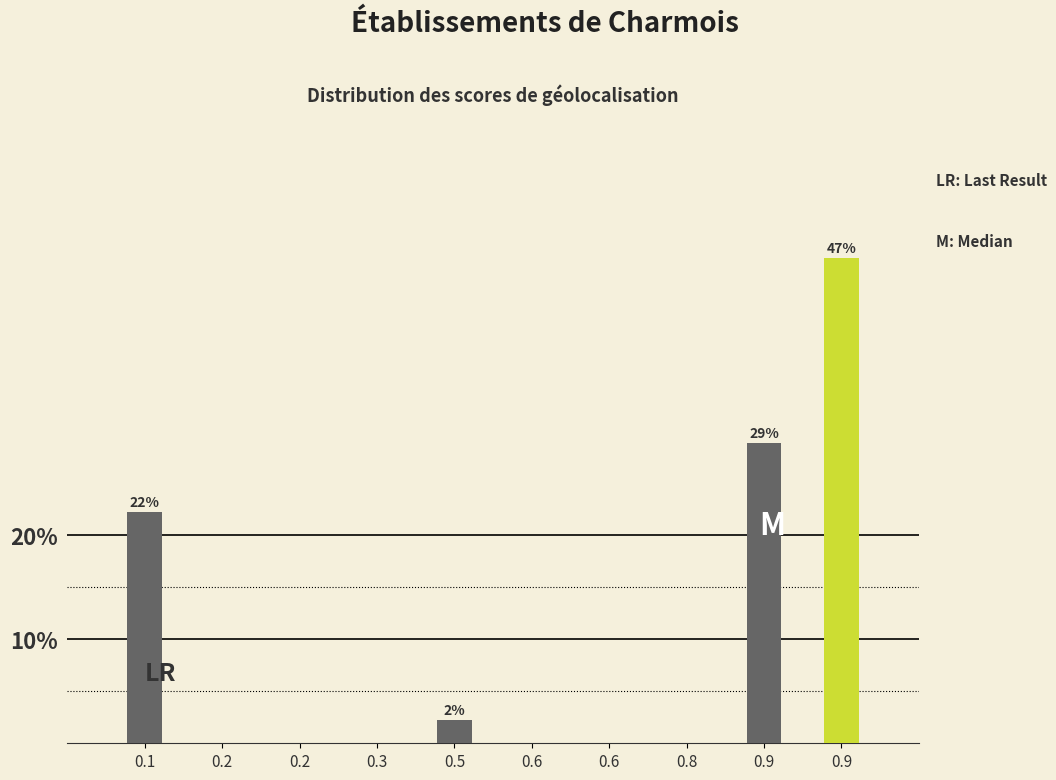

How many series are shown in this chart?

1